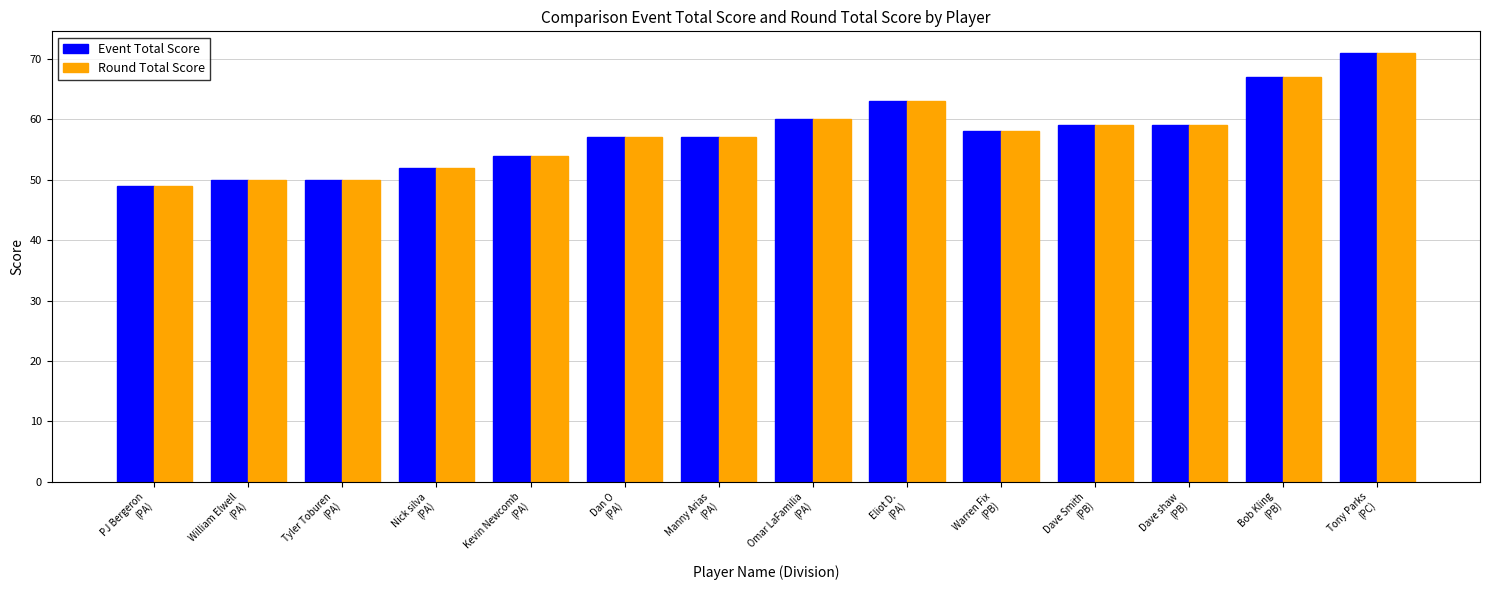

Which label corresponds to the largest value in the chart?

Tony Parks
(PC)